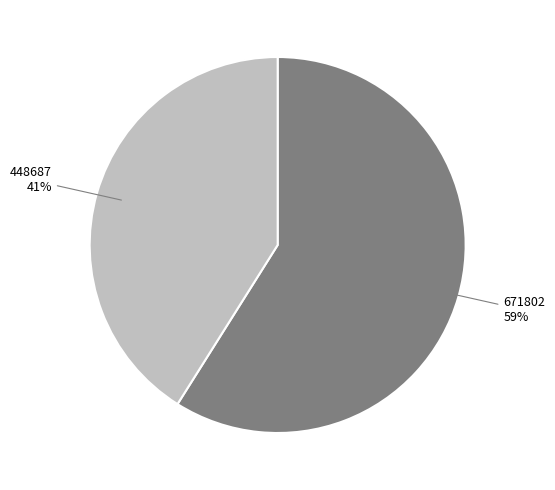

To the nearest percent, what is the difference between the largest and smallest slice percentages?

18%